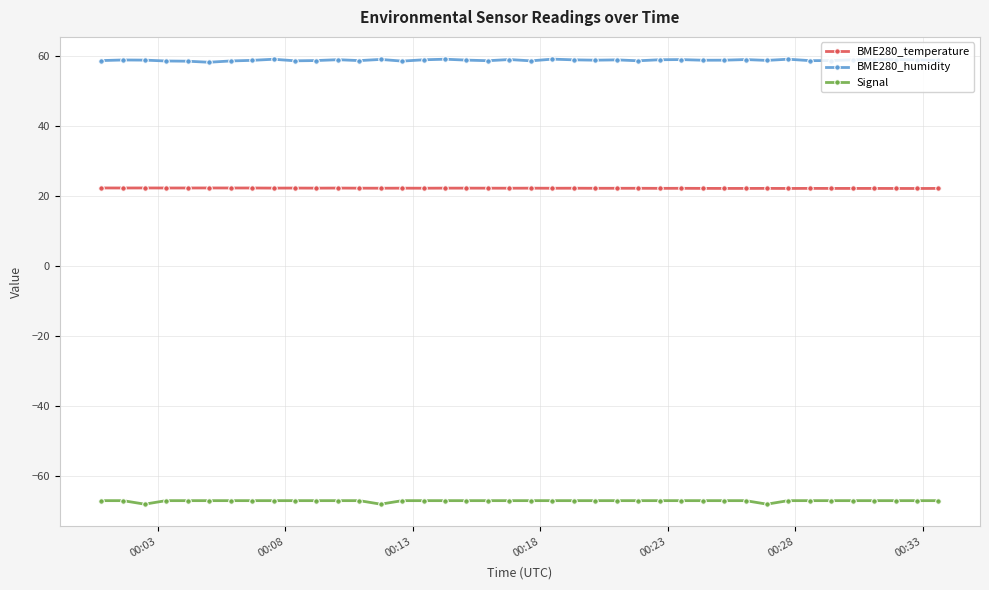

True or false: BME280_temperature has more than 1 points higher than both neighbors.

True